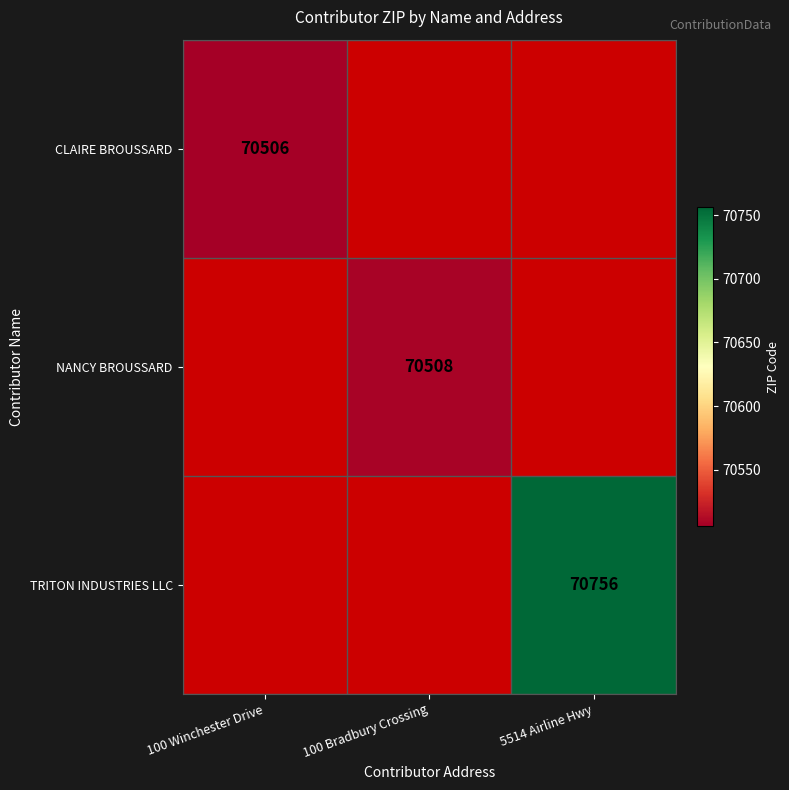

Is it true that NANCY BROUSSARD equals 70508 at 100 Bradbury Crossing?

True